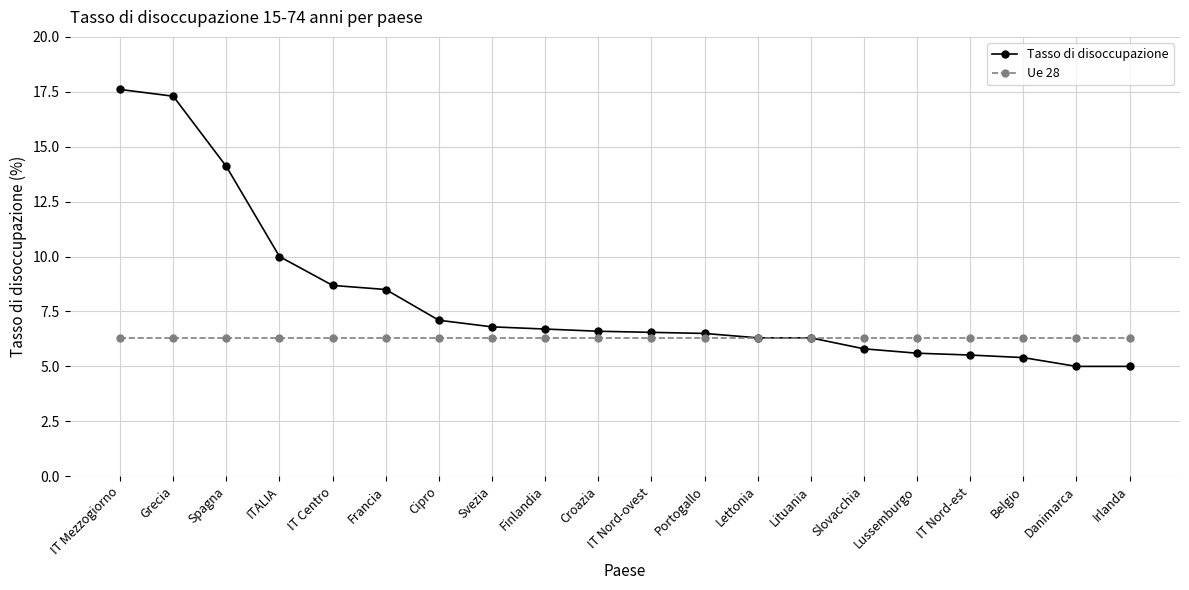

What is the minimum value for Tasso di disoccupazione?

5.0